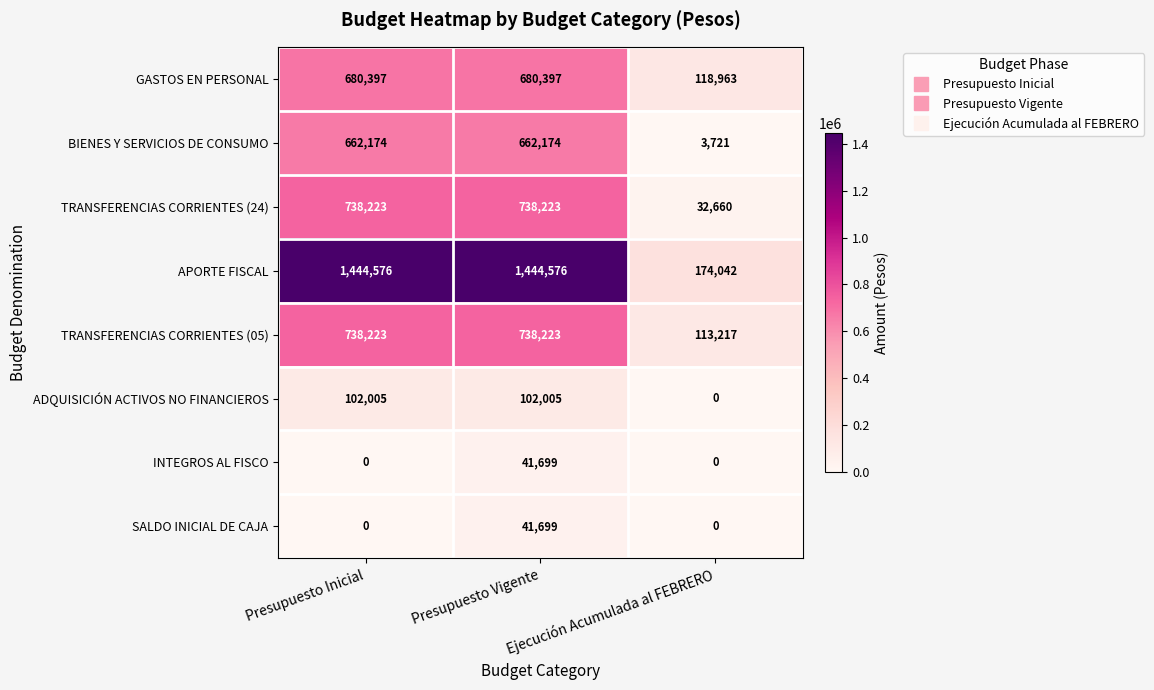

What is the maximum value for TRANSFERENCIAS CORRIENTES (05)?

738223